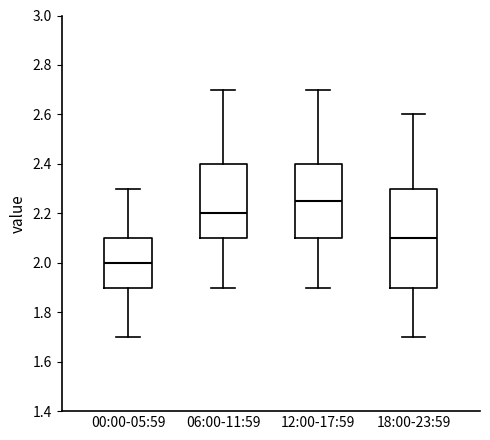

Where does the upper whisker of the box for 06:00-11:59 end on the y-axis? The values are not printed on the chart, so give them approximately, as read against the axis.

2.70